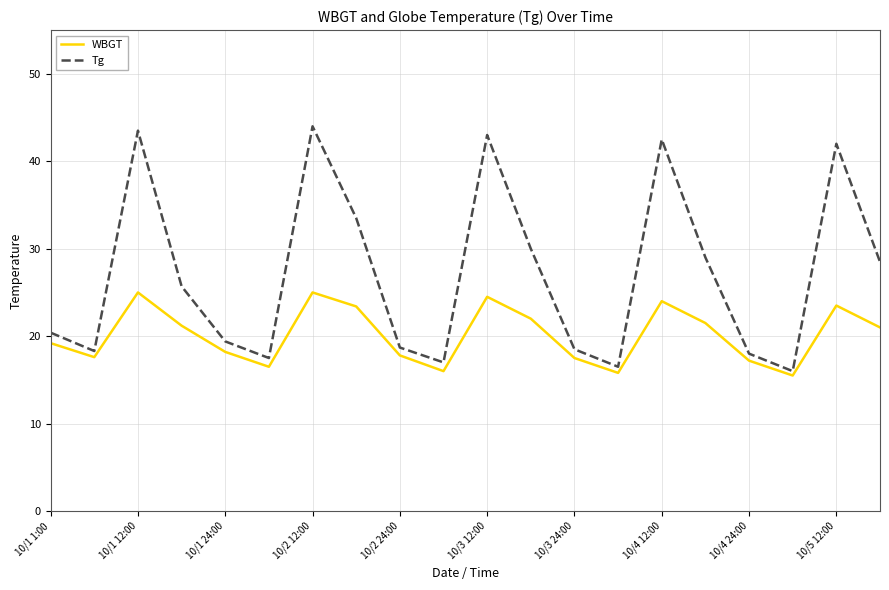

At how many categories does at least one series exceed 35?

5